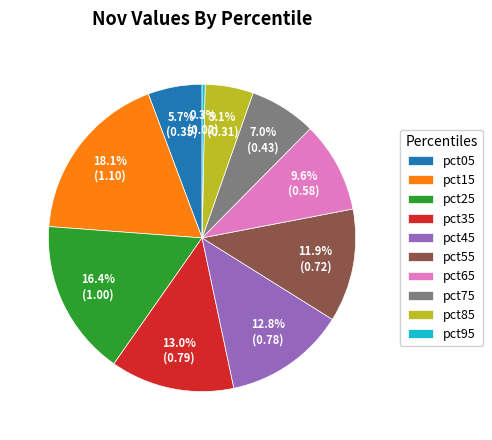

To the nearest percent, what portion does pct85 represent?

5%